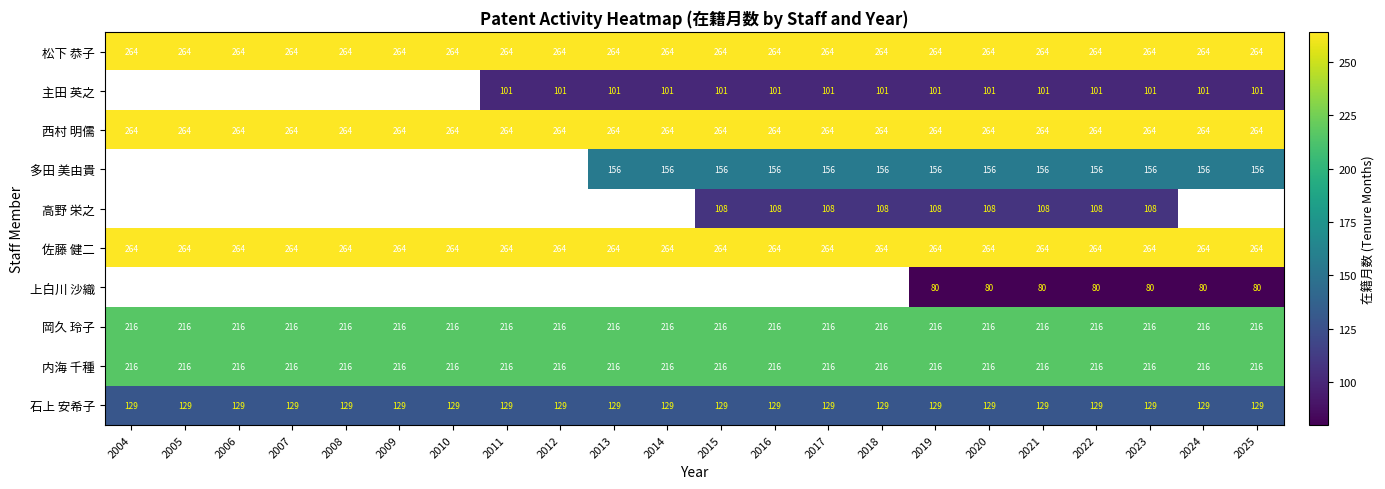

What is the sum of all 松下 恭子 values?

5808